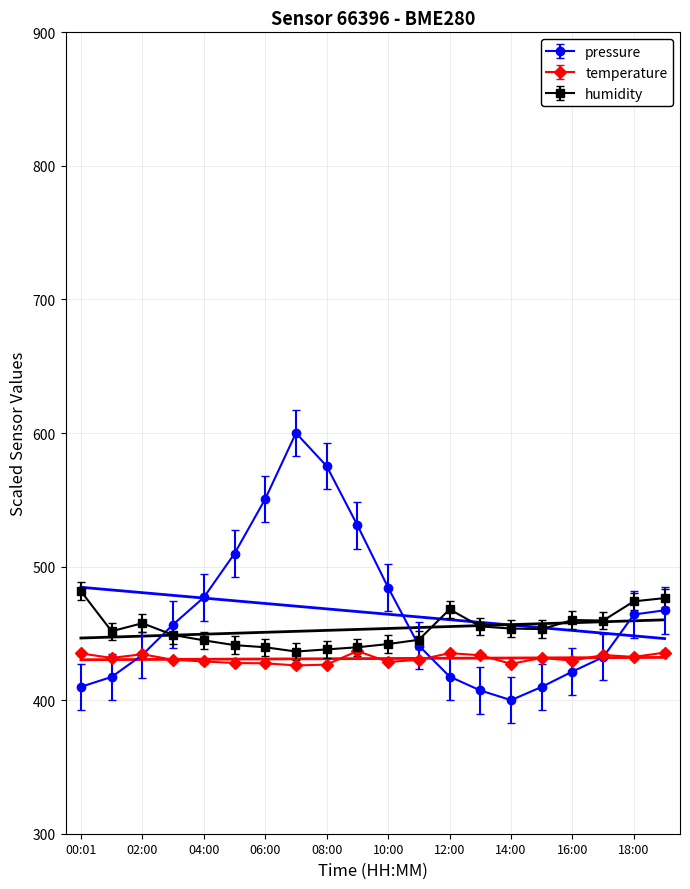

What position from the left is 06:00?

7